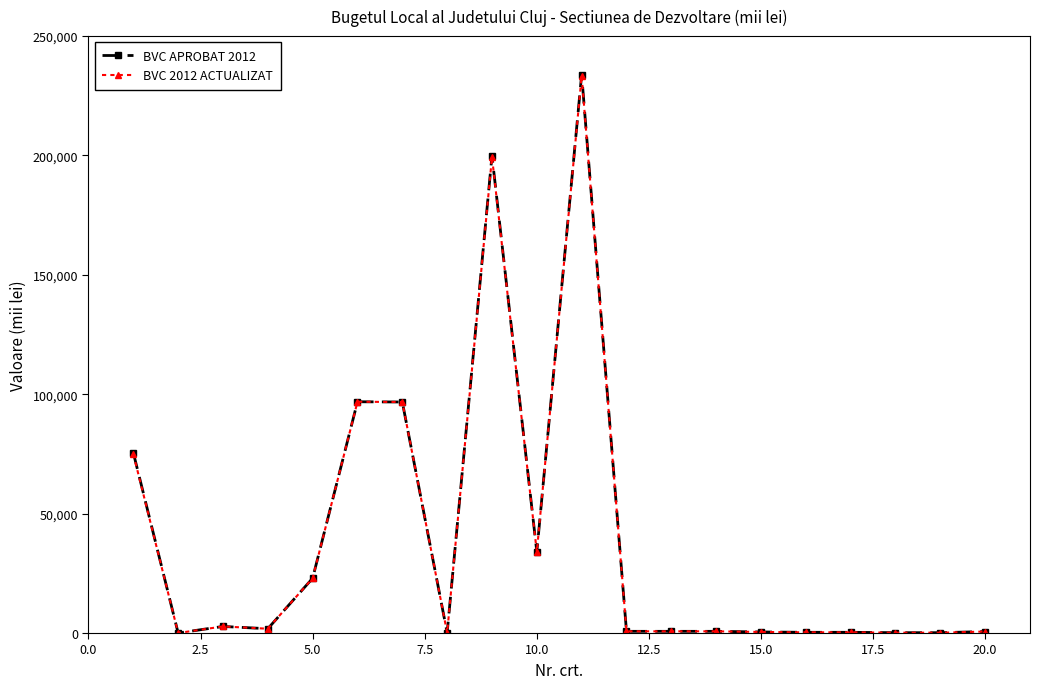

Which series has the widest spread of values?

BVC APROBAT 2012